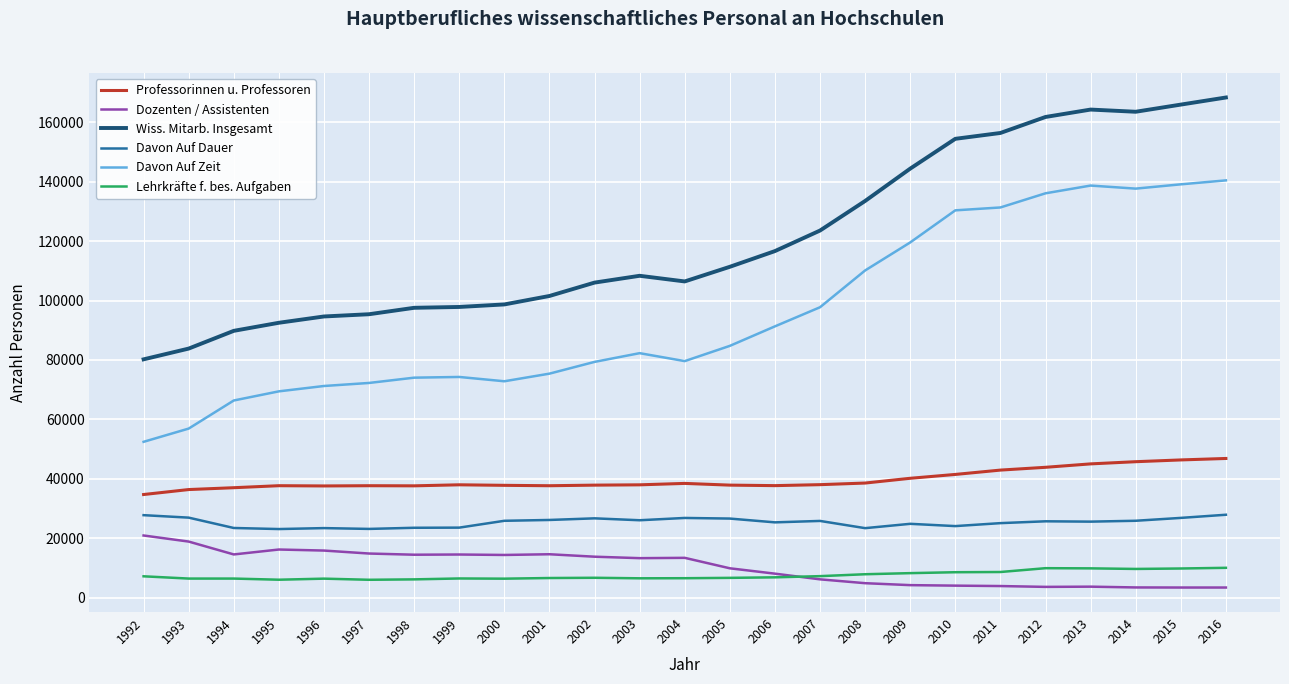

Rank the series at 1998 from highest to lowest value.

Wiss. Mitarb. Insgesamt, Davon Auf Zeit, Professorinnen u. Professoren, Davon Auf Dauer, Dozenten / Assistenten, Lehrkräfte f. bes. Aufgaben